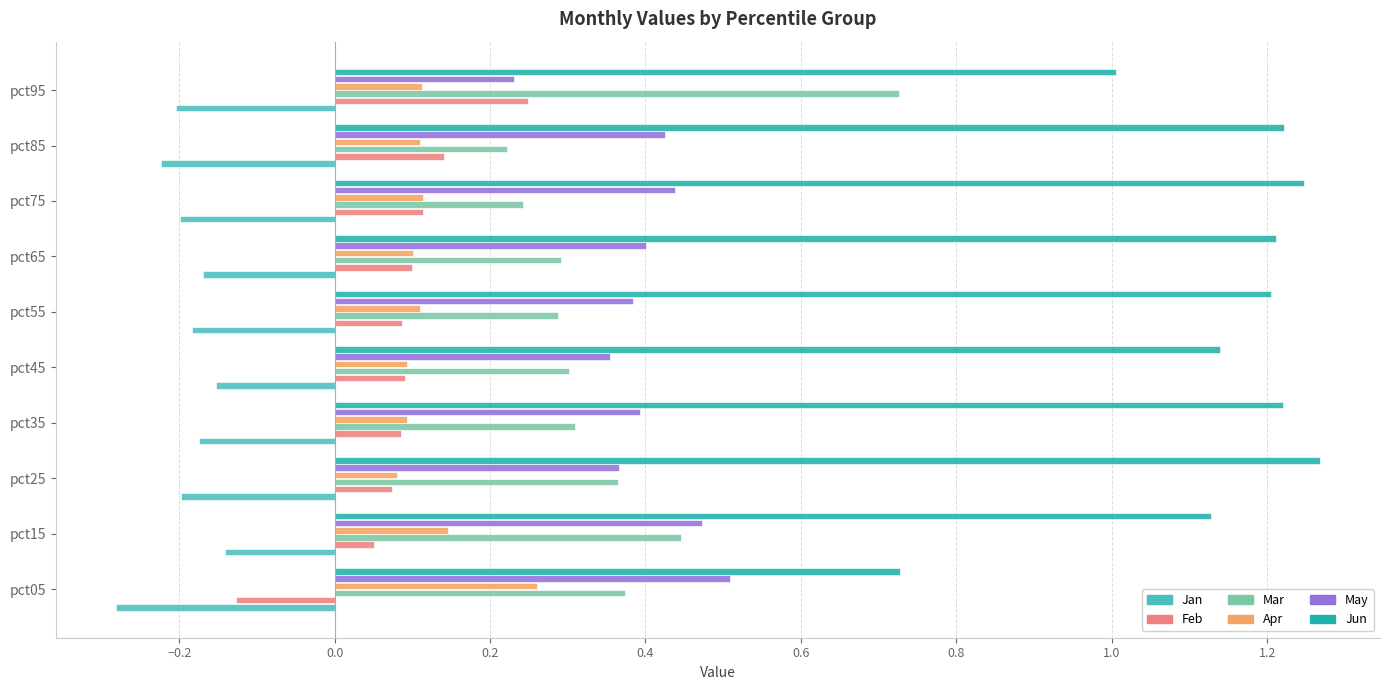

The value of Mar at pct65 is 0.5. True or false?

False